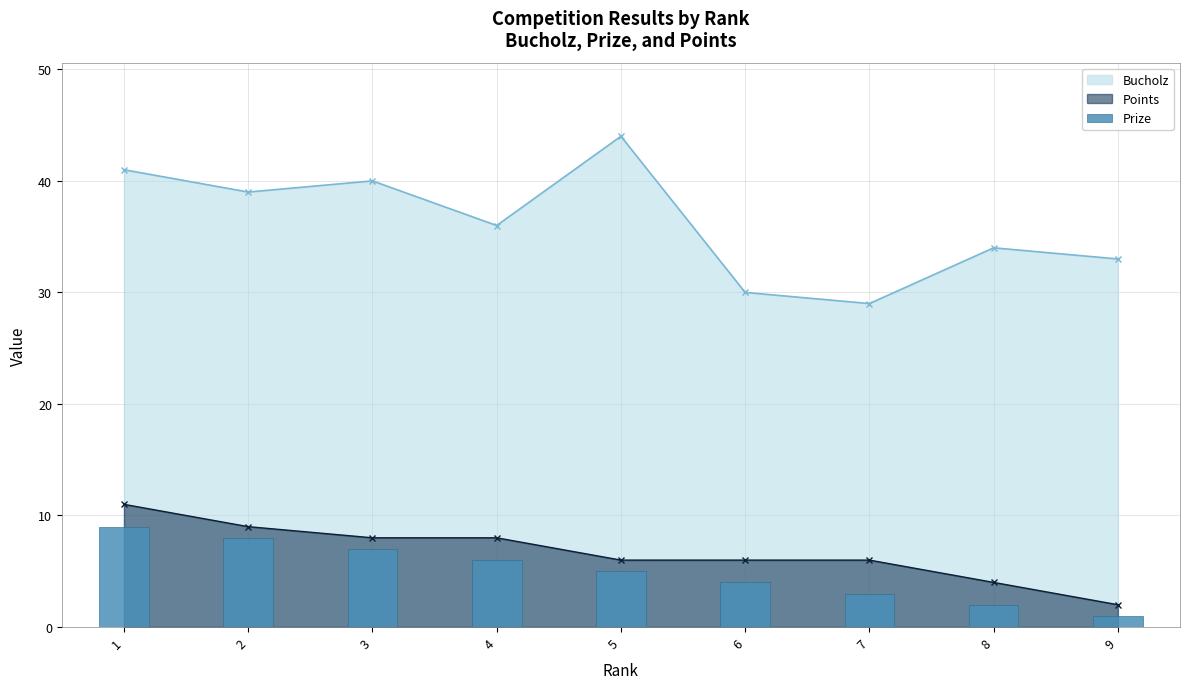

The Bucholz series shows 44 at 5. True or false?

True